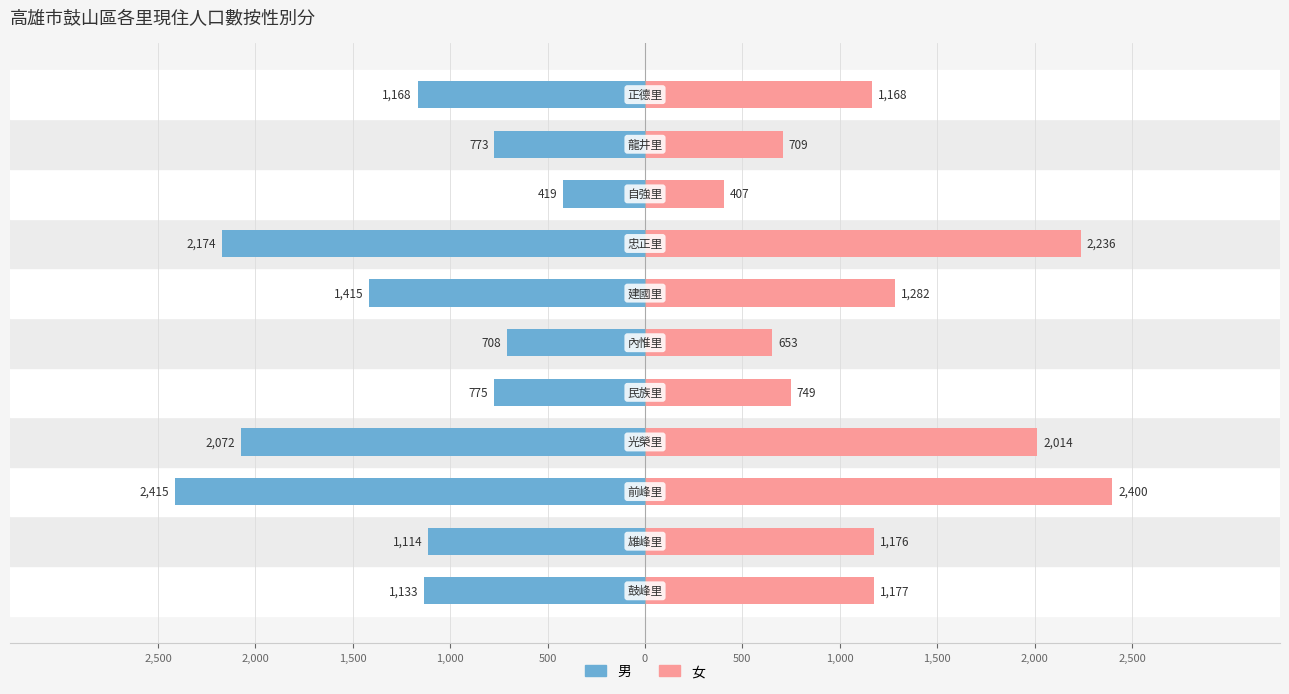

The value of 男 at 0 is -188. True or false?

False